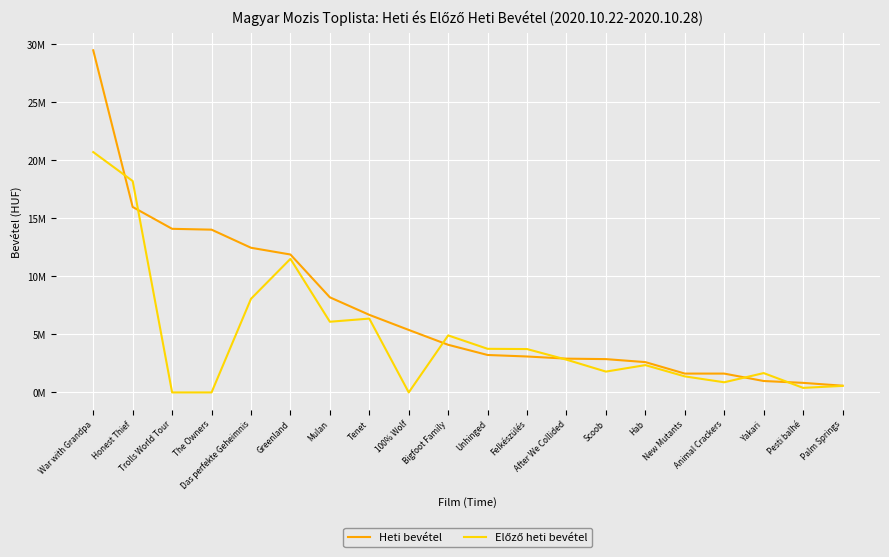

Is this an area chart (filled region under the line)?

No